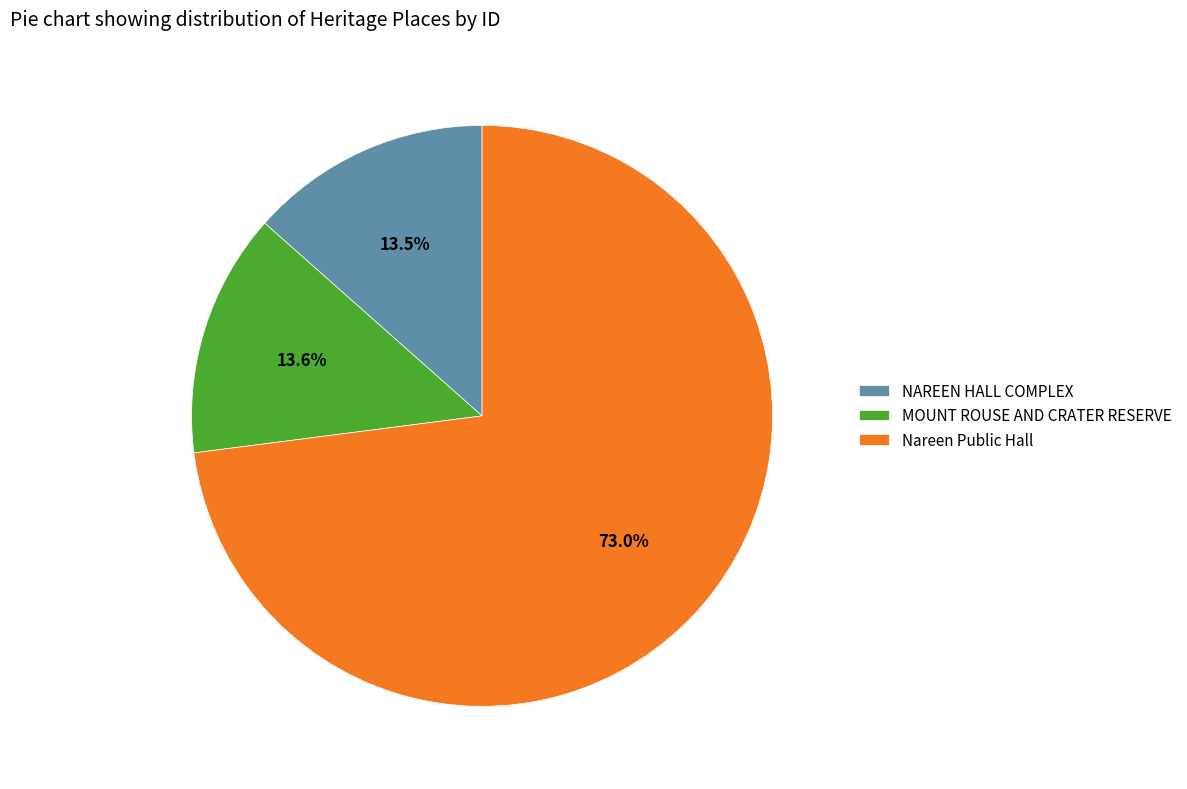

Count the number of slices in the pie.

3